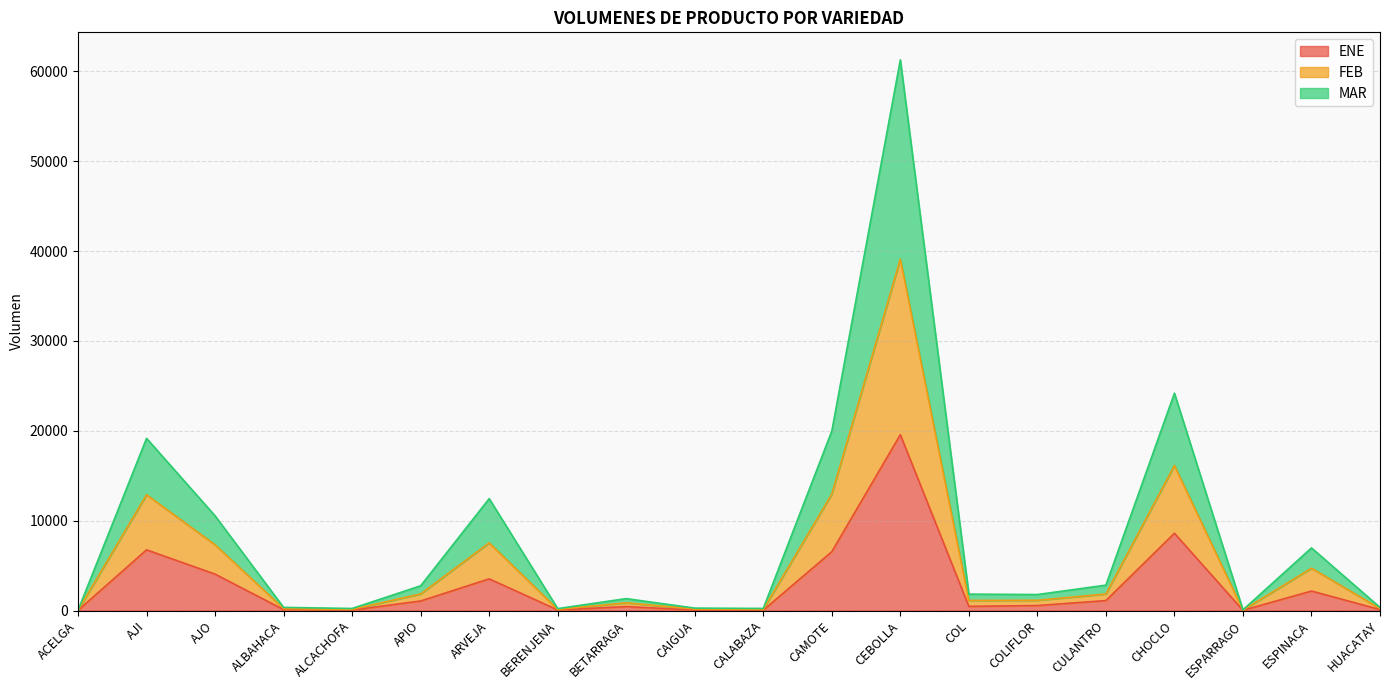

At which label is ENE closest to 9790?

CHOCLO